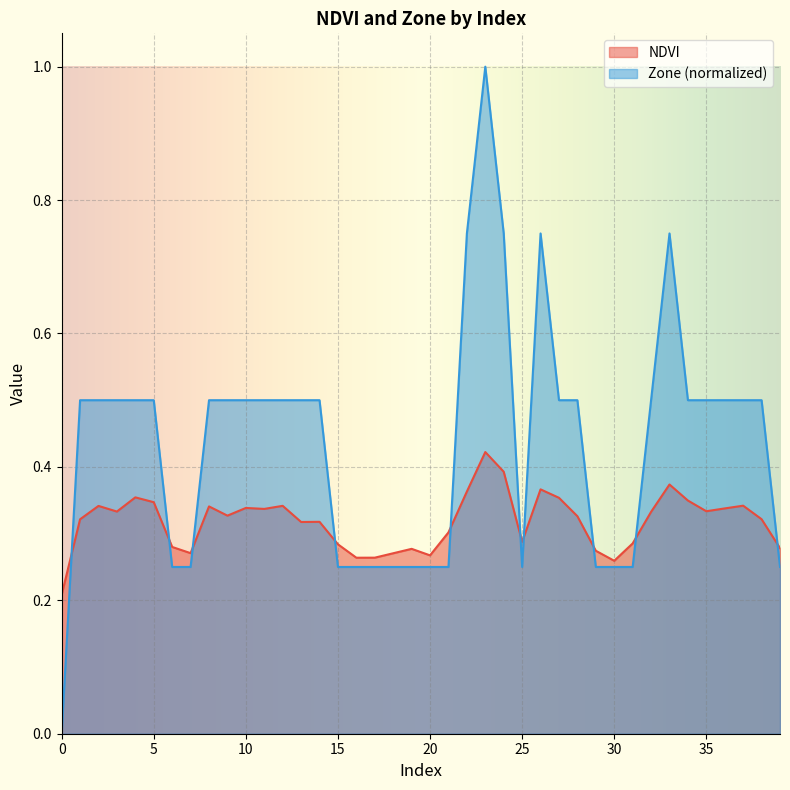

Reading left to right, what are all the values shown in this chart?

NDVI: 0=0.2	1=0.3	2=0.3	3=0.3	4=0.4	5=0.3	6=0.3	7=0.3	8=0.3	9=0.3	10=0.3	11=0.3	12=0.3	13=0.3	14=0.3	15=0.3	16=0.3	17=0.3	18=0.3	19=0.3	20=0.3	21=0.3	22=0.4	23=0.4	24=0.4	25=0.3	26=0.4	27=0.4	28=0.3	29=0.3	30=0.3	31=0.3	32=0.3	33=0.4	34=0.3	35=0.3	36=0.3	37=0.3	38=0.3	39=0.3
Zone: 0=0.0	1=0.5	2=0.5	3=0.5	4=0.5	5=0.5	6=0.2	7=0.2	8=0.5	9=0.5	10=0.5	11=0.5	12=0.5	13=0.5	14=0.5	15=0.2	16=0.2	17=0.2	18=0.2	19=0.2	20=0.2	21=0.2	22=0.8	23=1.0	24=0.8	25=0.2	26=0.8	27=0.5	28=0.5	29=0.2	30=0.2	31=0.2	32=0.5	33=0.8	34=0.5	35=0.5	36=0.5	37=0.5	38=0.5	39=0.2